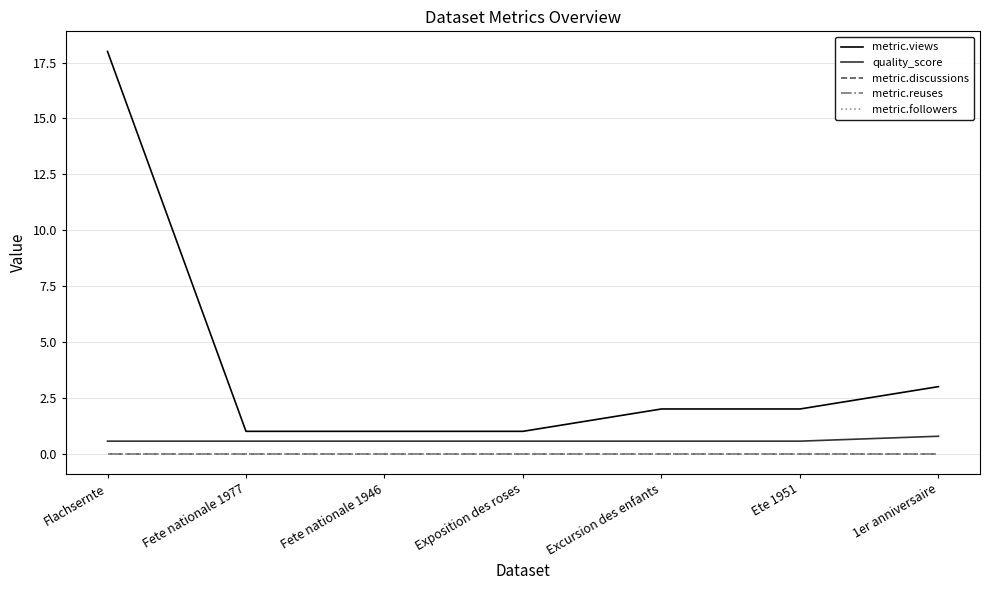

True or false: metric.discussions and quality_score intersect in this chart.

False